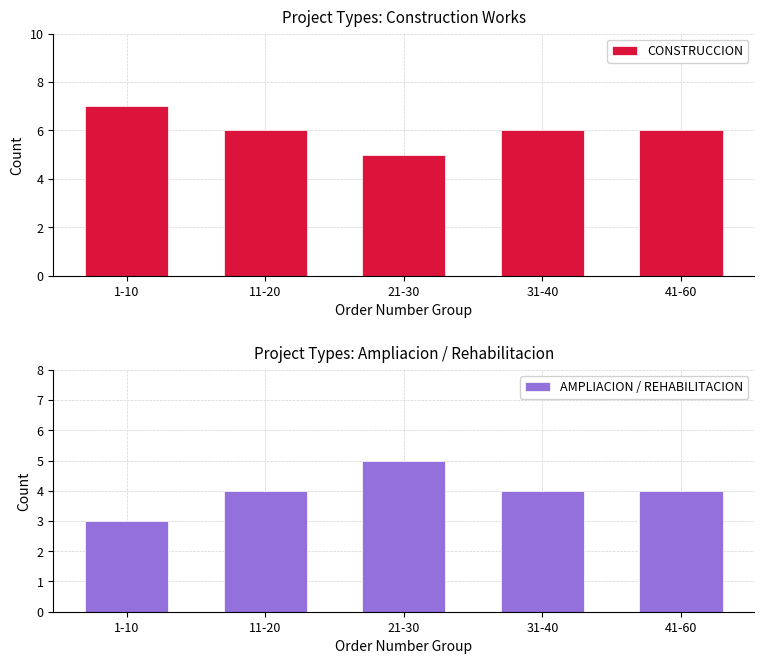

Reading left to right, transcribe all the data shown in this chart.

CONSTRUCCION: 1-10=7	11-20=6	21-30=5	31-40=6	41-60=6
AMPLIACION / REHABILITACION: 1-10=3	11-20=4	21-30=5	31-40=4	41-60=4